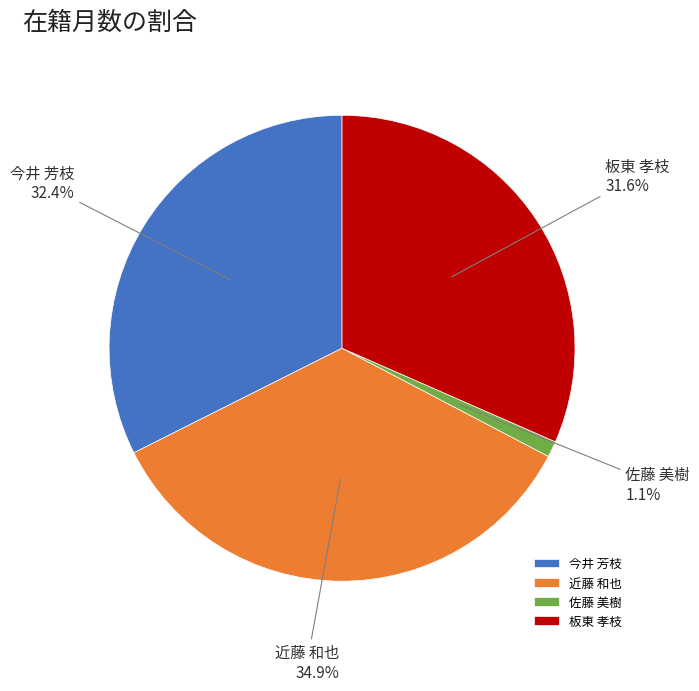

How many segments does this pie chart have?

4